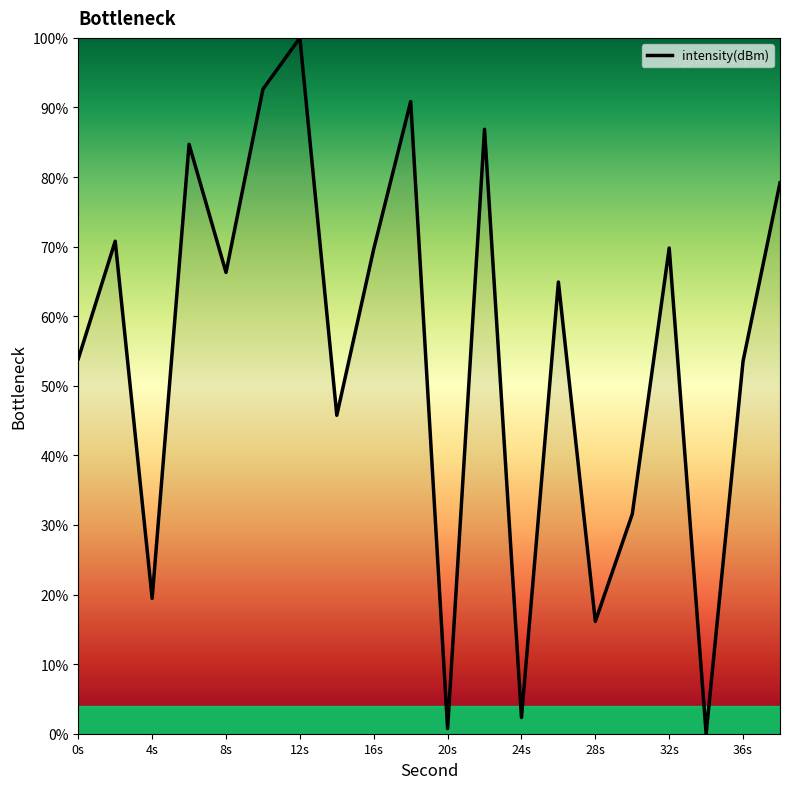

Count the number of categories in the chart.

20